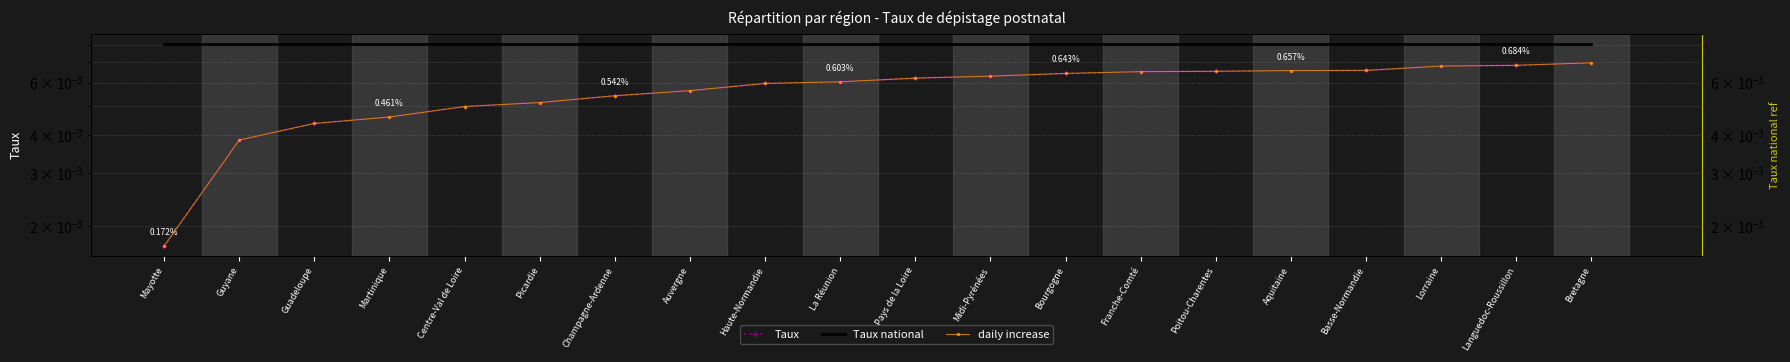

Which series has the largest total across all categories?

Taux national